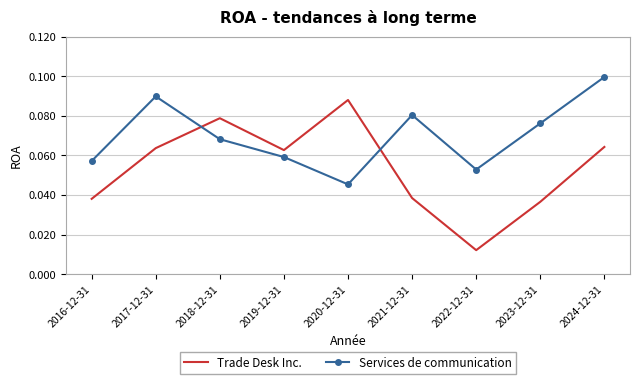

In Trade Desk Inc., how many points are higher than both neighbors (excluding endpoints)?

2